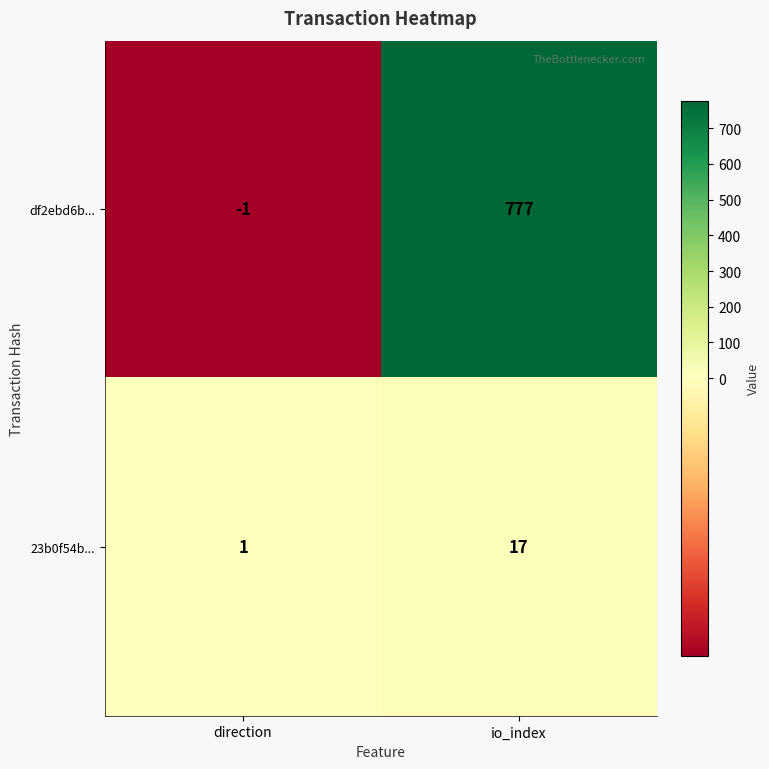

At which label does 23b0f54b... reach its minimum?

direction